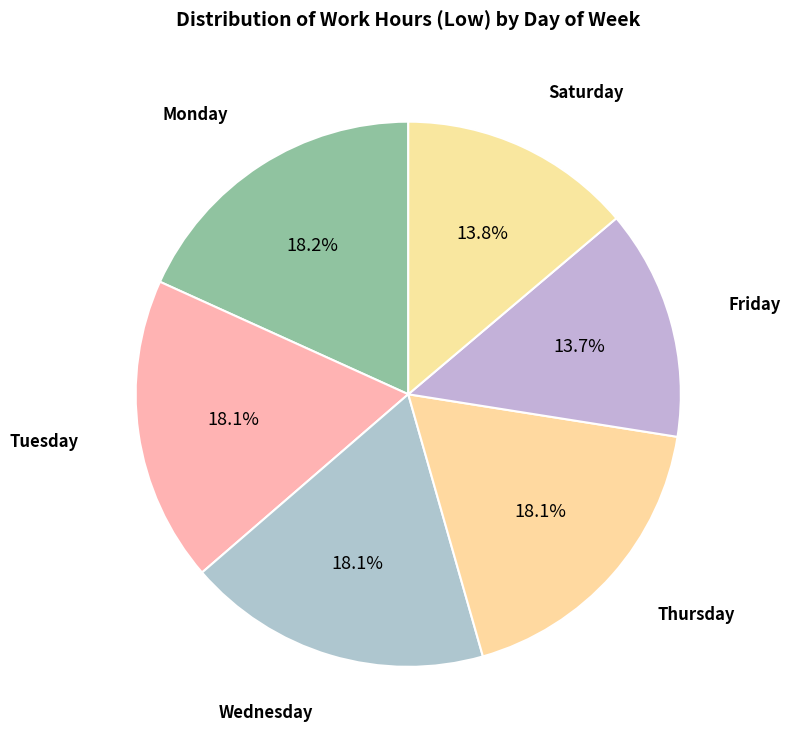

How many slices are in this pie chart?

6